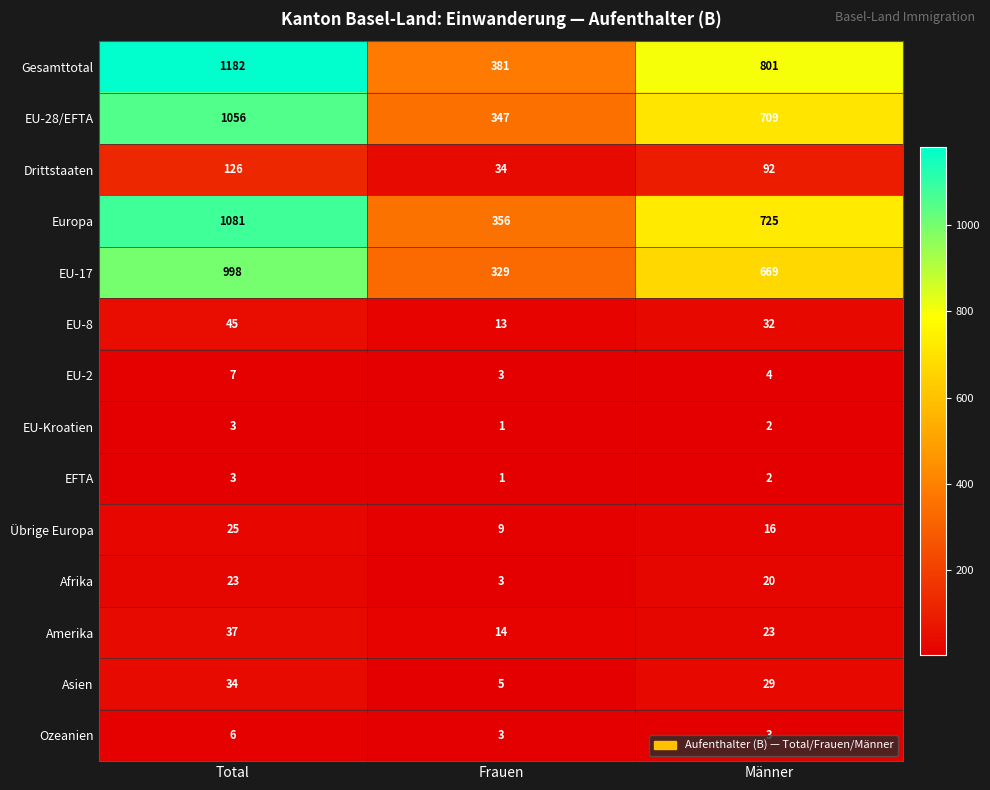

Which label corresponds to the smallest value in the chart?

Frauen